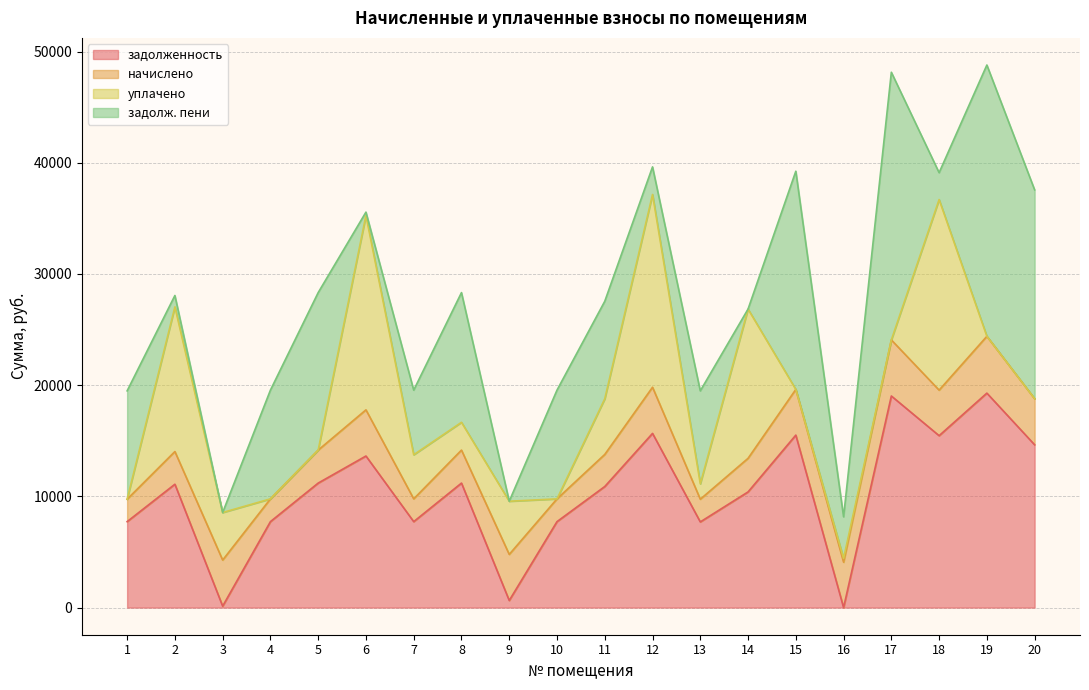

Reading right to left, list all the values displayed in this chart.

задолженность: 14639.1	19285.7	15459.4	19028.9	0.0	15510.7	10401.9	7704.0	15664.8	10888.3	7729.7	638.5	11196.5	7729.7	13631.1	11196.5	7729.7	129.8	11093.8	7729.7
начислено: 4143.6	5109.8	4096.0	5041.8	4082.4	4109.6	3021.0	2041.2	4150.4	2884.9	2048.0	4143.6	2966.5	2048.0	4150.4	2966.5	2048.0	4143.6	2939.3	2015.5
уплачено: 0.0	0.0	17137.0	0.0	340.2	0.0	13423.6	1386.0	17333.8	5000.0	0.0	4782.7	2500.0	3966.2	17476.0	0.0	0.0	4276.0	13008.0	0.0
задолж. пени: 18782.7	24395.5	2418.3	24070.7	3742.2	19620.4	0.0	8359.2	2481.4	8773.2	9777.7	0.0	11663.0	5811.5	305.5	14163.0	9777.7	0.0	1025.0	9745.2